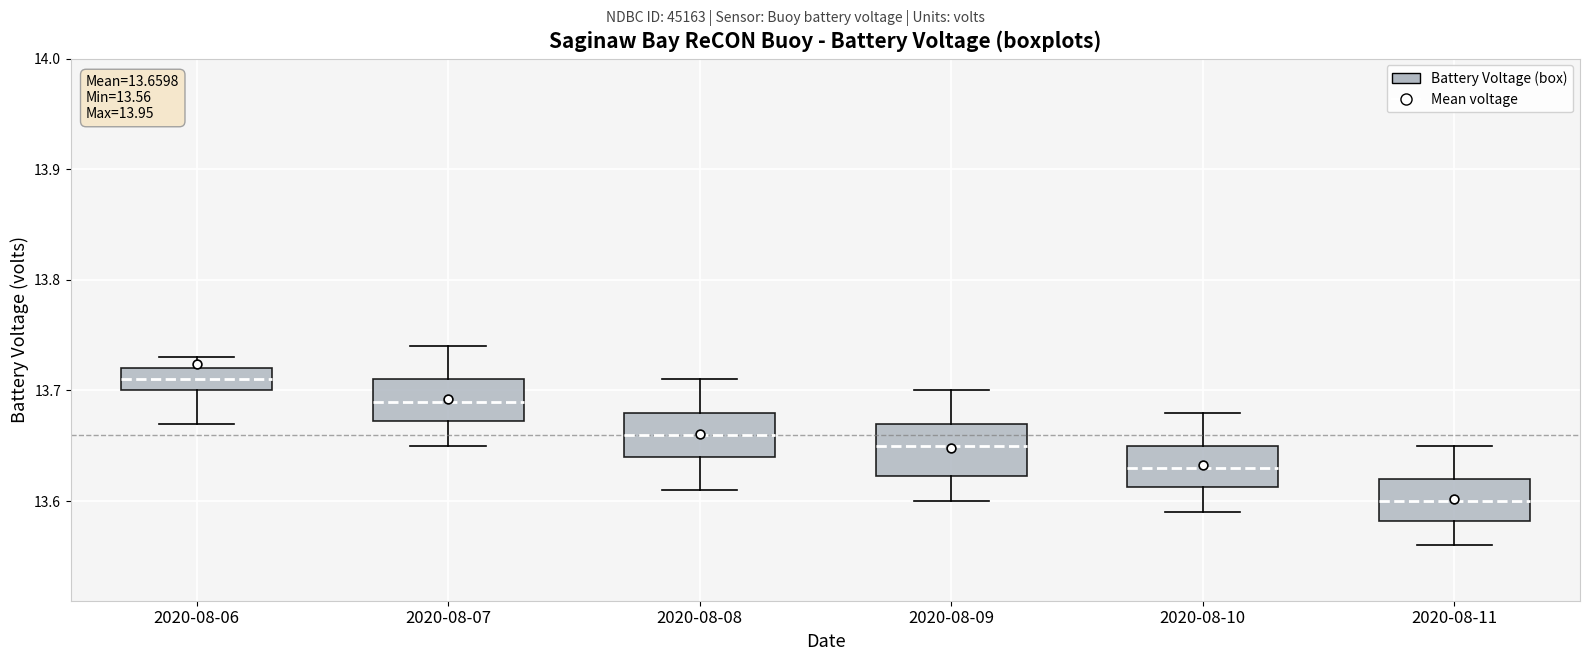

Which box's median line is the highest?

2020-08-06